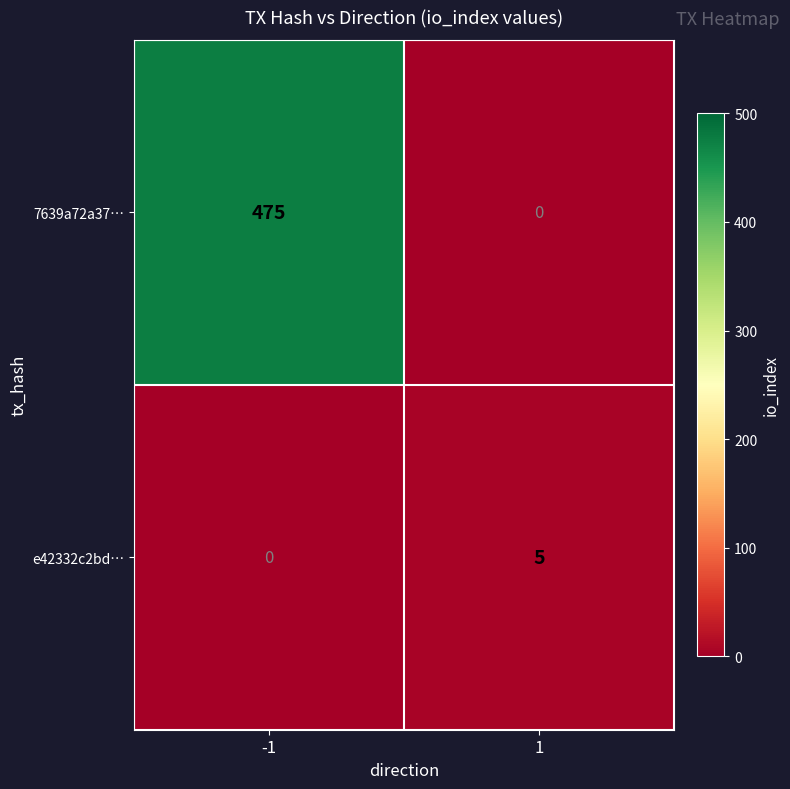

Which series has the largest total across all categories?

7639a72a37…